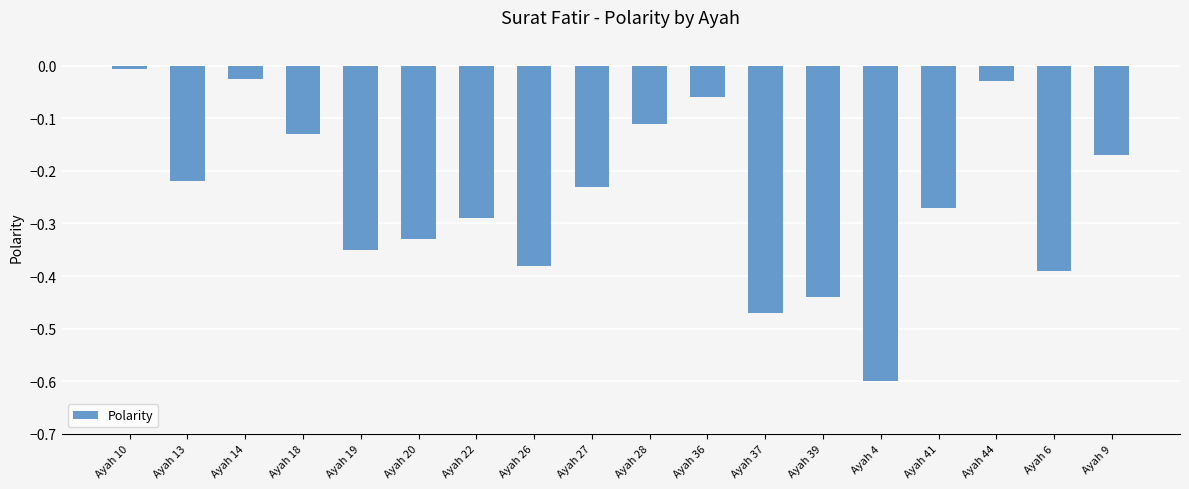

What is the minimum value shown in the chart?

-0.6